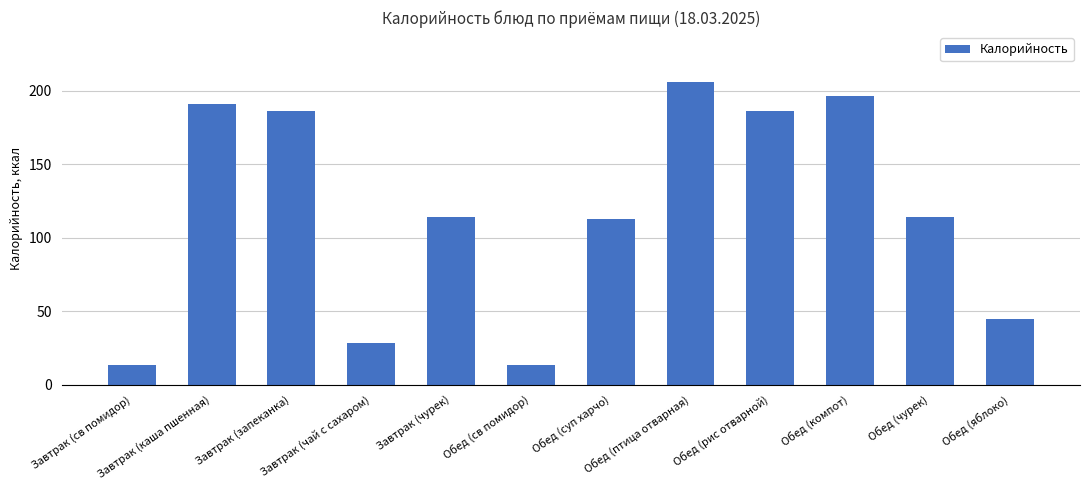

What is the sum of all values?

1405.8